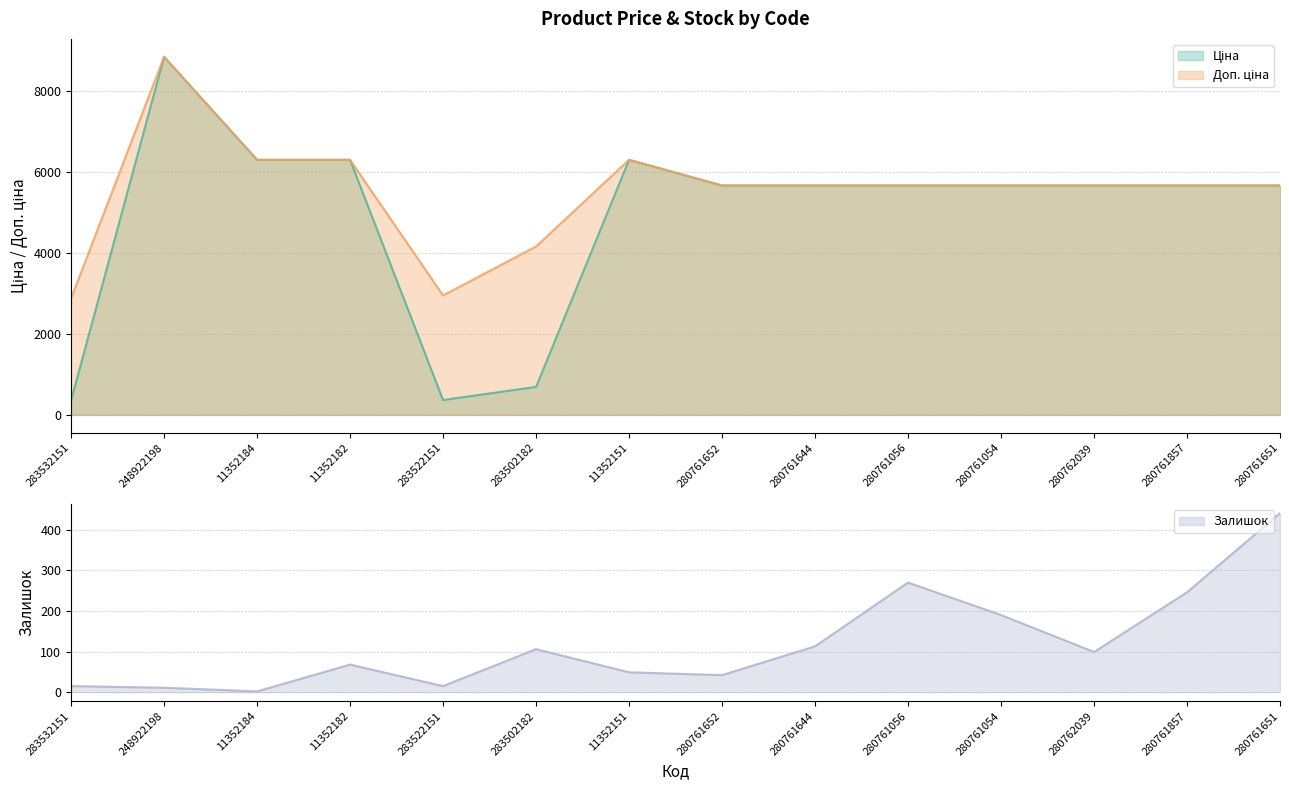

At which label does Доп. ціна reach its peak?

248922198